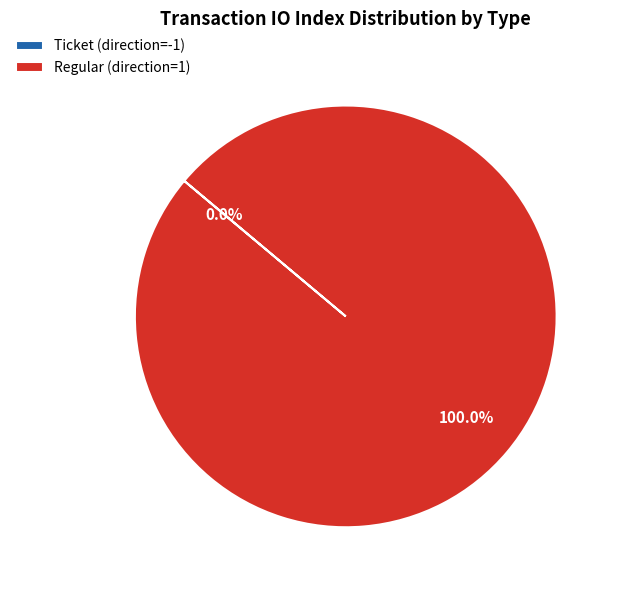

What is the smallest slice in the pie chart?

Ticket (direction=-1)